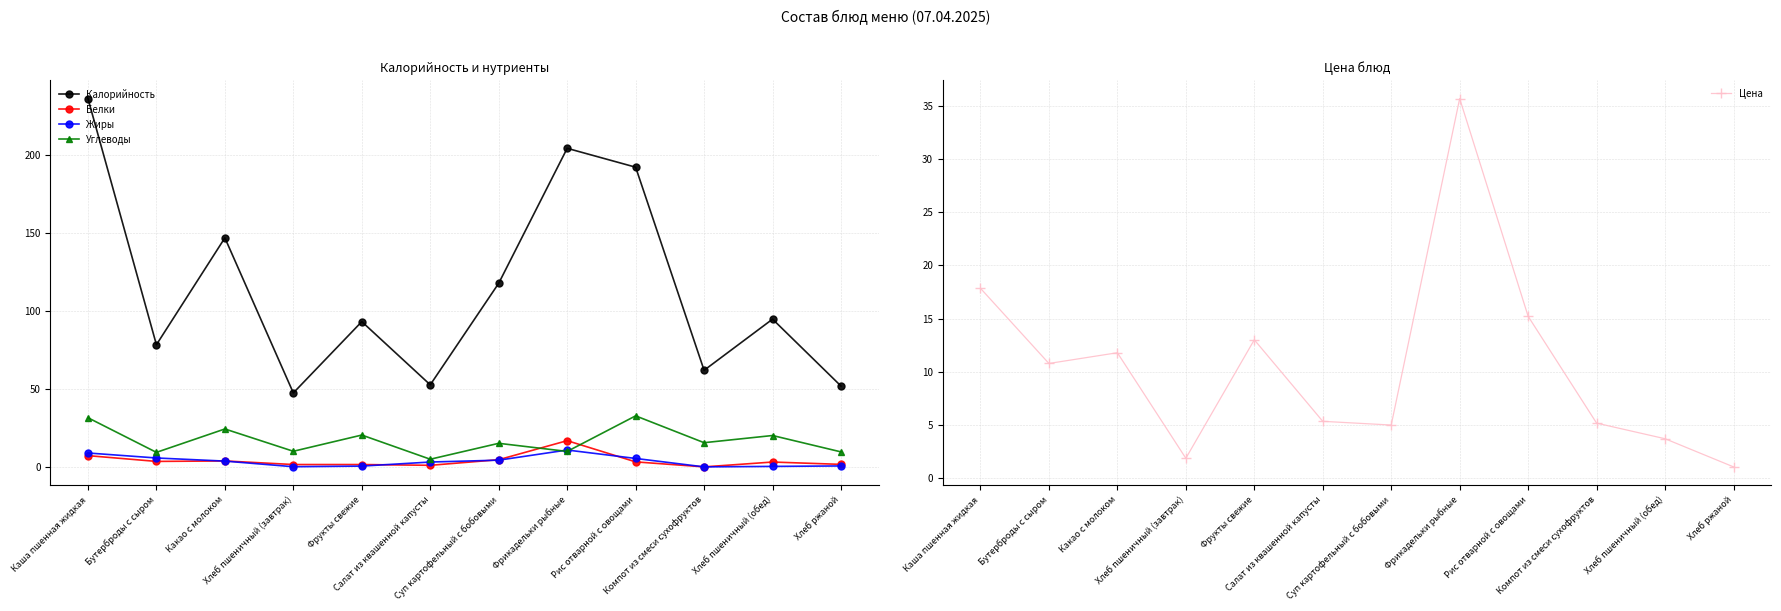

How many lines are shown in the chart?

5